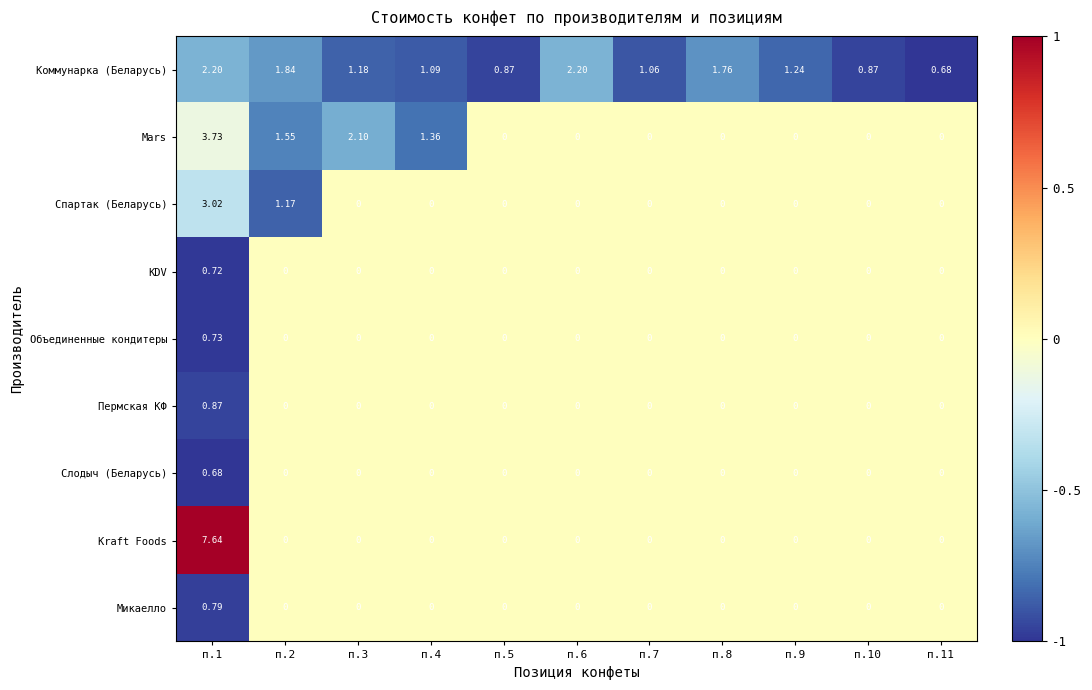

Between п.6 and п.11, which series saw the biggest shift?

Коммунарка (Беларусь)